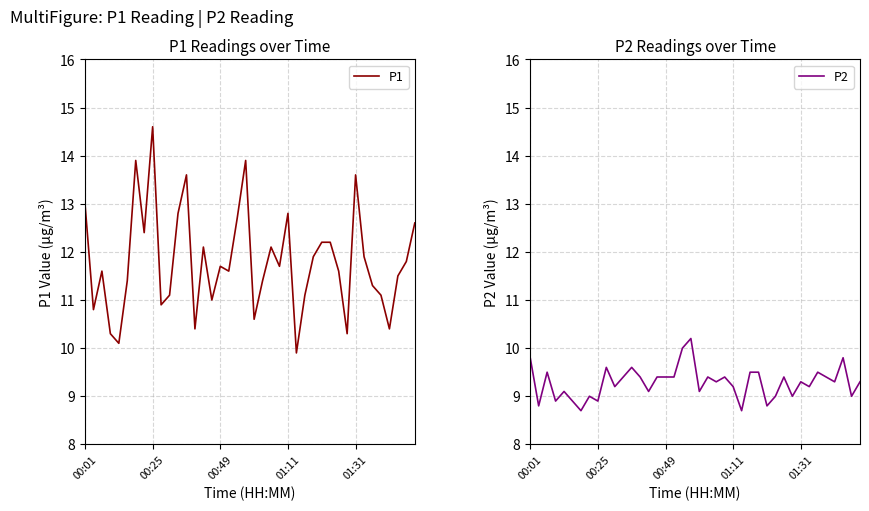

Reading left to right, what are all the values shown in this chart?

P1: 13.0	10.8	11.6	10.3	10.1	11.4	13.9	12.4	14.6	10.9	11.1	12.8	13.6	10.4	12.1	11.0	11.7	11.6	12.7	13.9	10.6	11.4	12.1	11.7	12.8	9.9	11.1	11.9	12.2	12.2	11.6	10.3	13.6	11.9	11.3	11.1	10.4	11.5	11.8	12.6
P2: 9.8	8.8	9.5	8.9	9.1	8.9	8.7	9.0	8.9	9.6	9.2	9.4	9.6	9.4	9.1	9.4	9.4	9.4	10.0	10.2	9.1	9.4	9.3	9.4	9.2	8.7	9.5	9.5	8.8	9.0	9.4	9.0	9.3	9.2	9.5	9.4	9.3	9.8	9.0	9.3